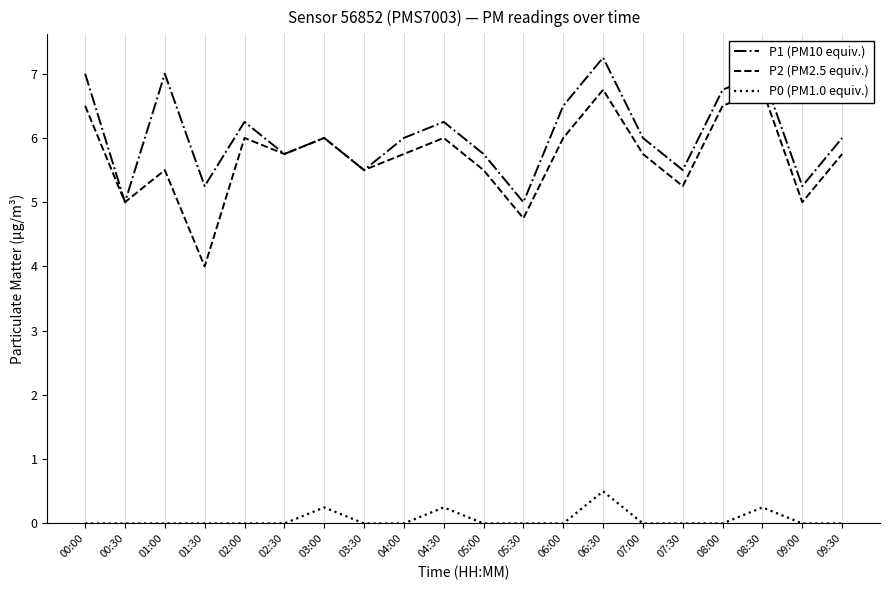

Count the number of data series in this chart.

3